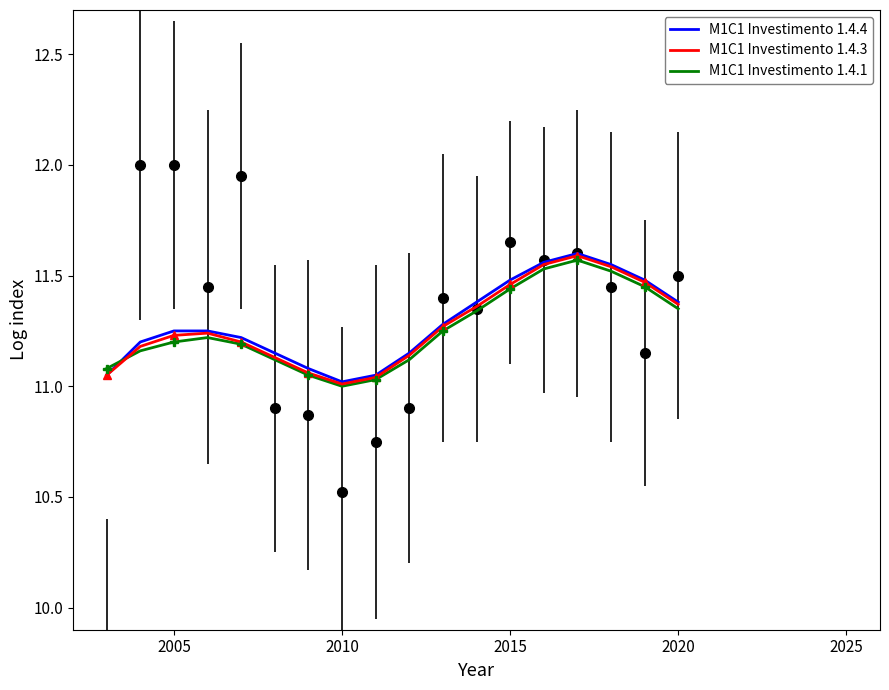

Reading left to right, extract all data points from this chart.

M1C1 Investimento 1.4.4: 11.1	11.2	11.2	11.2	11.2	11.2	11.1	11.0	11.1	11.2	11.3	11.4	11.5	11.6	11.6	11.6	11.5	11.4
M1C1 Investimento 1.4.3: 11.1	11.2	11.2	11.2	11.2	11.1	11.1	11.0	11.0	11.1	11.3	11.4	11.5	11.6	11.6	11.5	11.5	11.4
M1C1 Investimento 1.4.1: 11.1	11.2	11.2	11.2	11.2	11.1	11.1	11.0	11.0	11.1	11.2	11.3	11.4	11.5	11.6	11.5	11.4	11.3